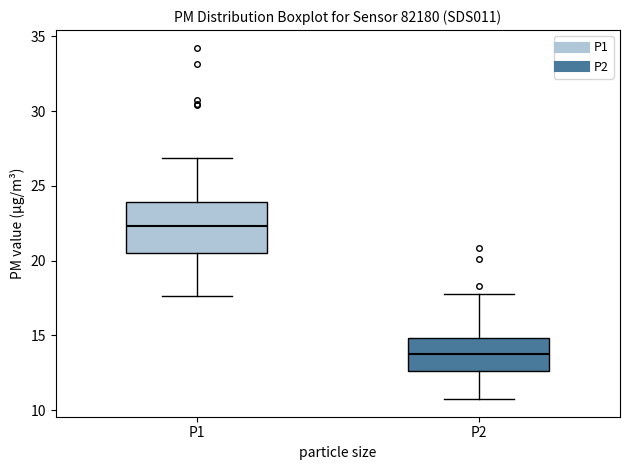

Where does the lower whisker of the box for P2 end on the y-axis? The values are not printed on the chart, so give them approximately, as read against the axis.

10.5